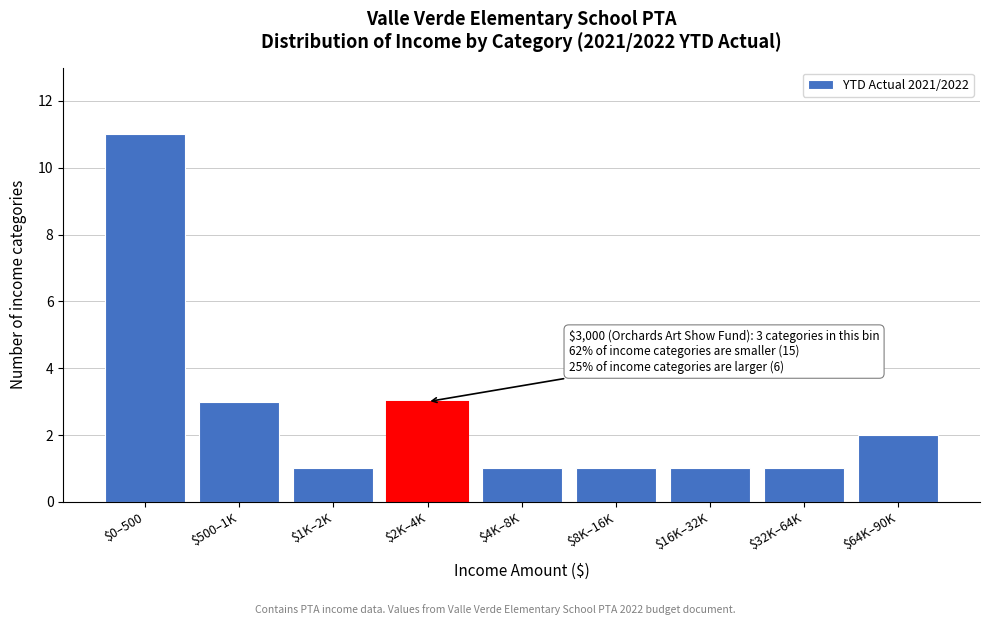

Reading right to left, what are all the values shown in this chart?

2	1	1	1	1	3	1	3	11